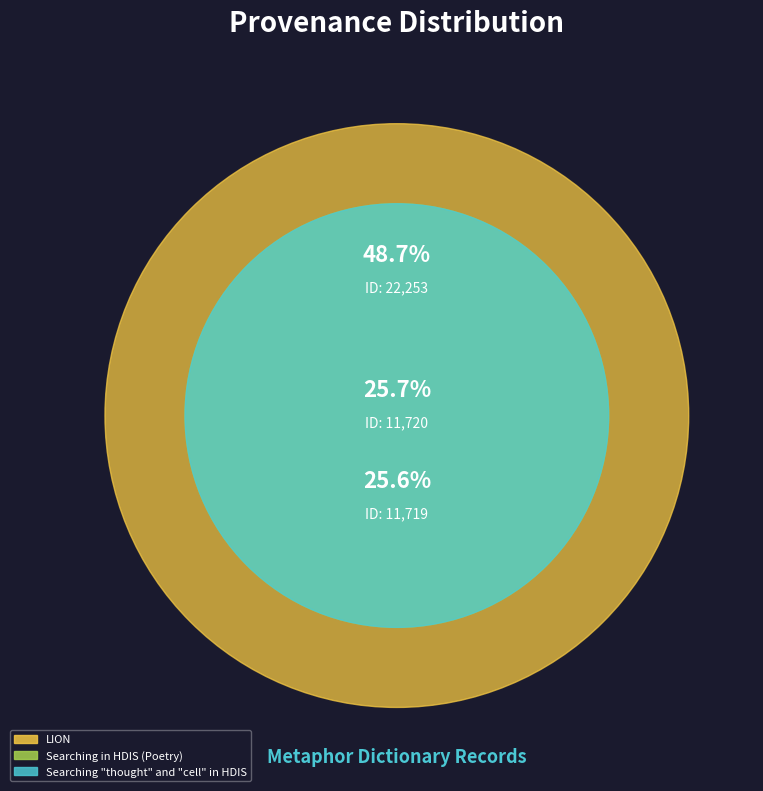

Which category has the biggest portion of the pie?

LION